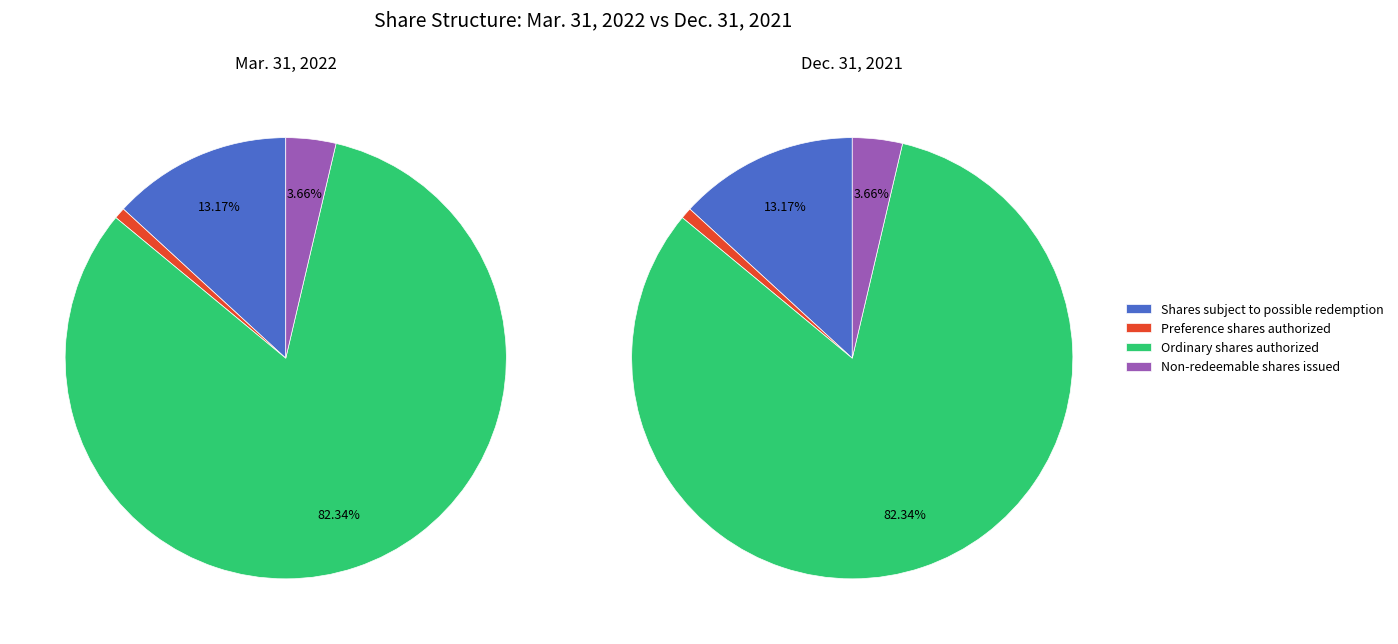

To the nearest percent, what portion does Shares subject to possible redemption represent?

13%